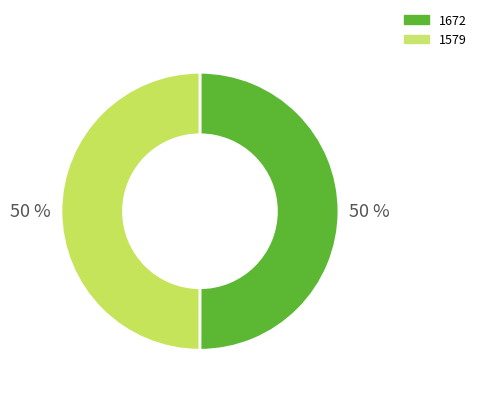

Approximately how many times larger is the value at 1579 compared to 1672?

1.0